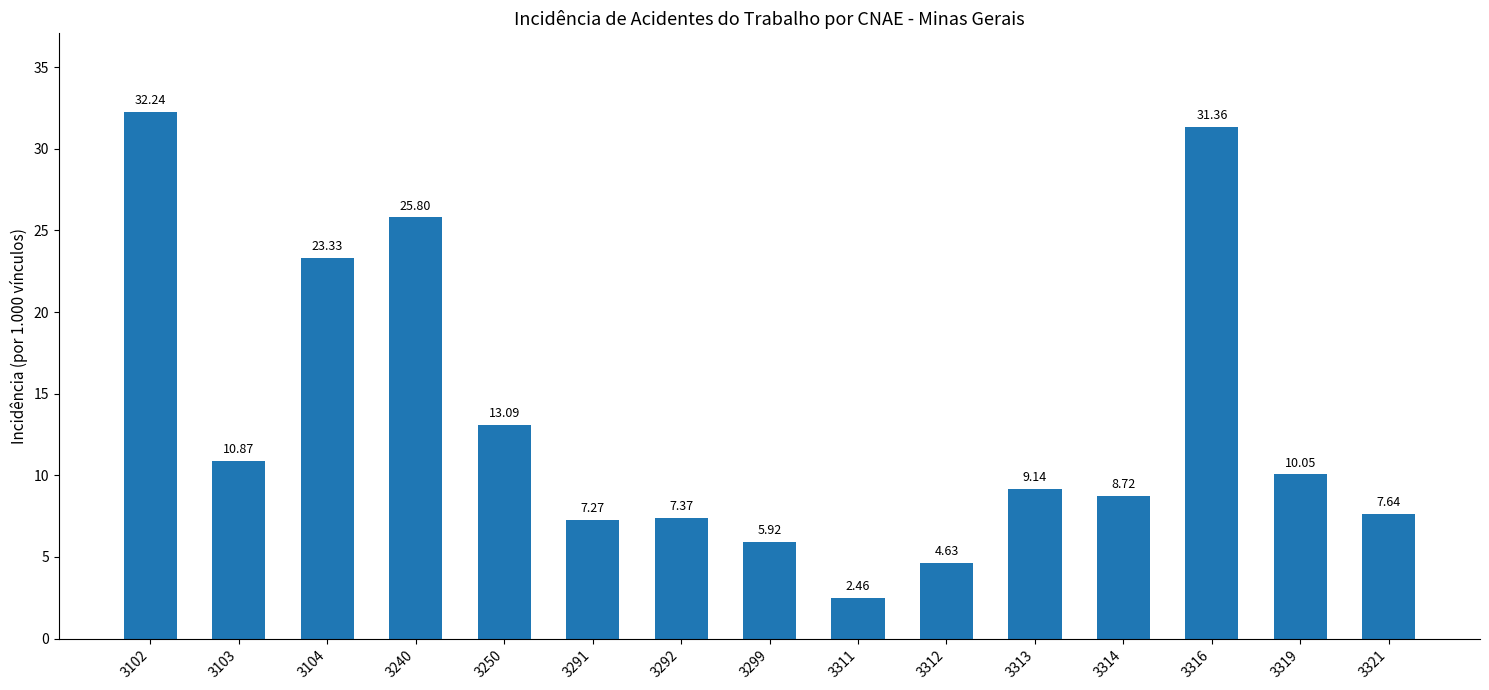

At which label does the data first exceed 9?

3102